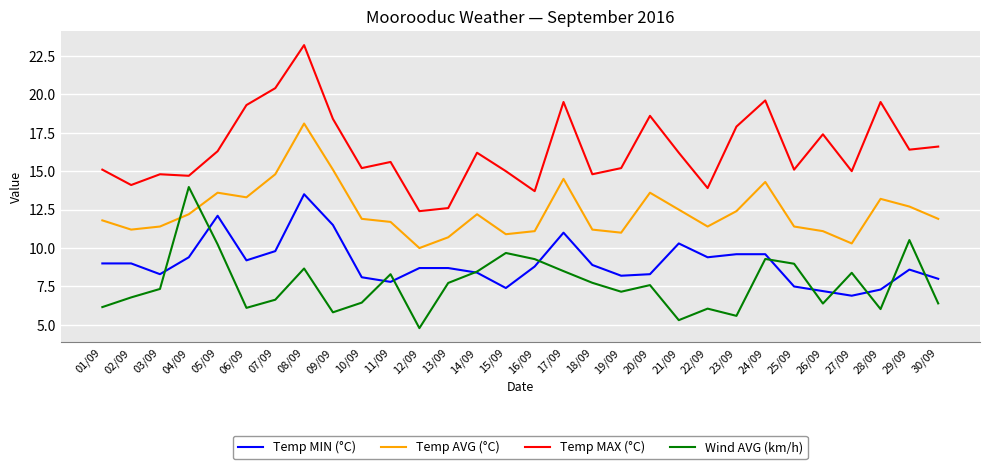

True or false: Temp AVG (°C) and Temp MIN (°C) cross at least once.

False